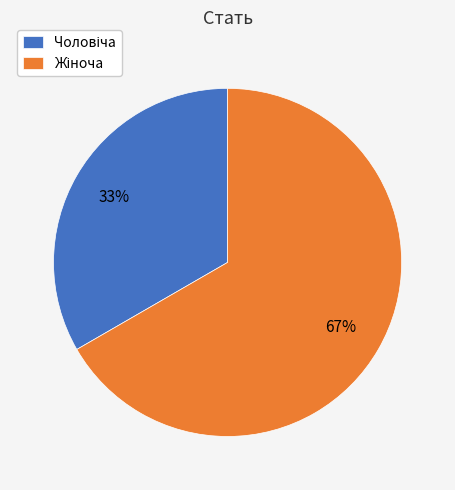

To the nearest percent, what is the average slice percentage?

50%